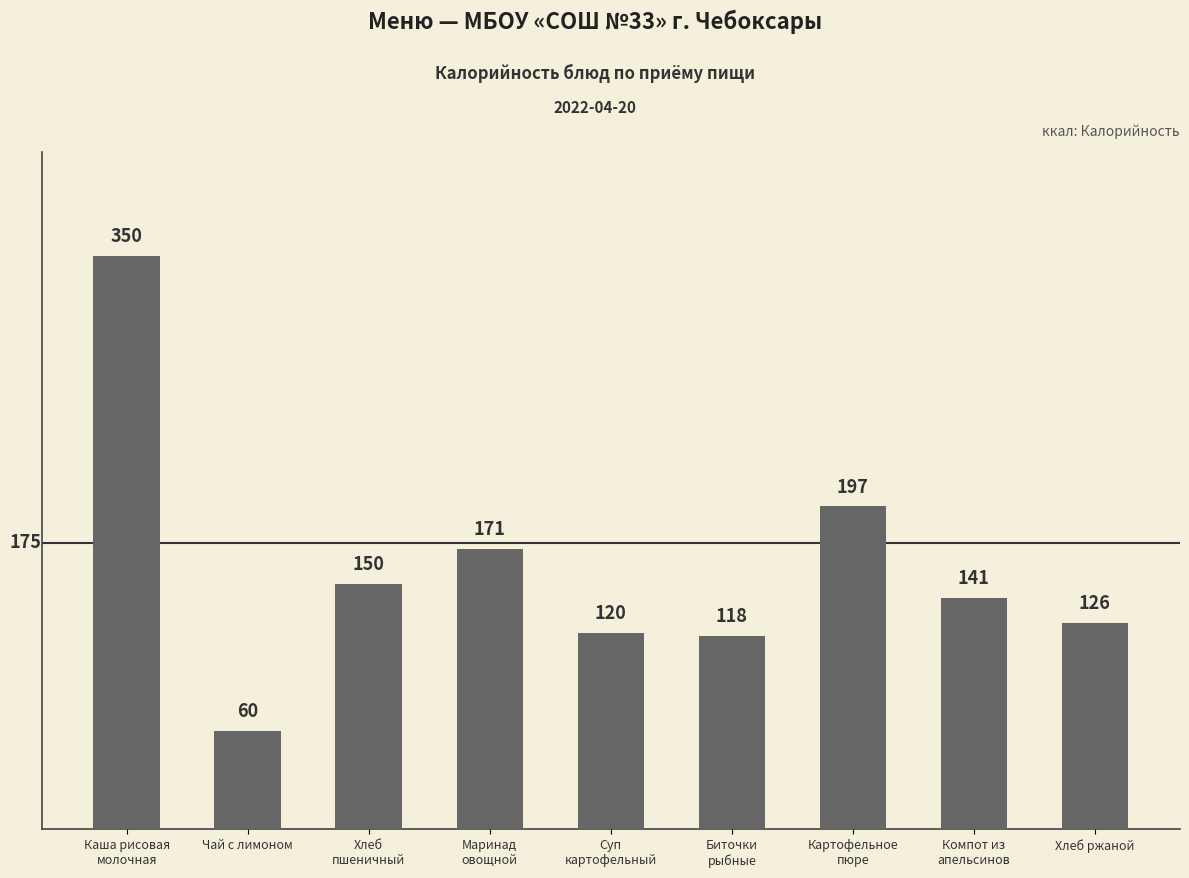

How many bars are there in total?

9